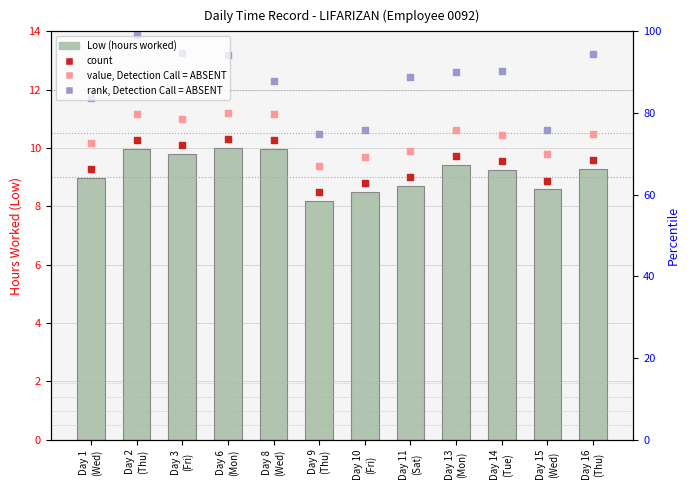

At how many categories does at least one series exceed 12?

8